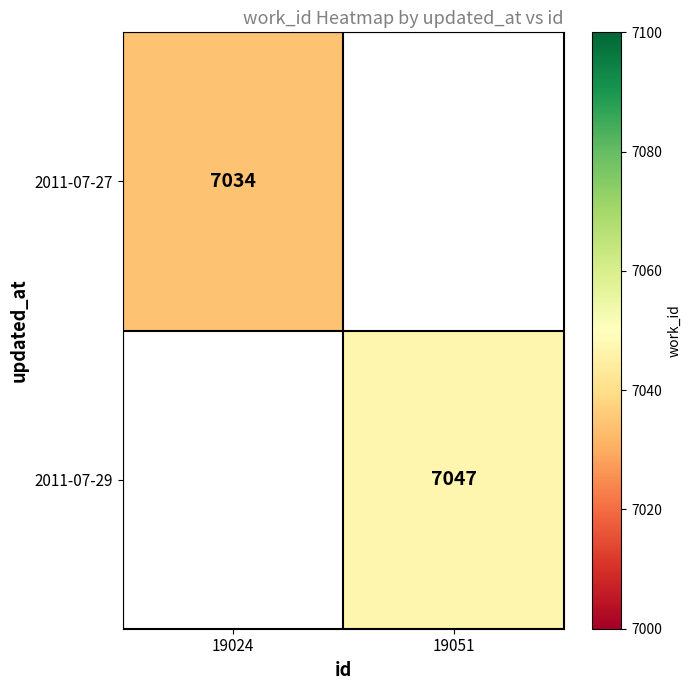

Is the value of 2011-07-29 at 19051 greater than the value of 2011-07-27 at 19024?

Yes